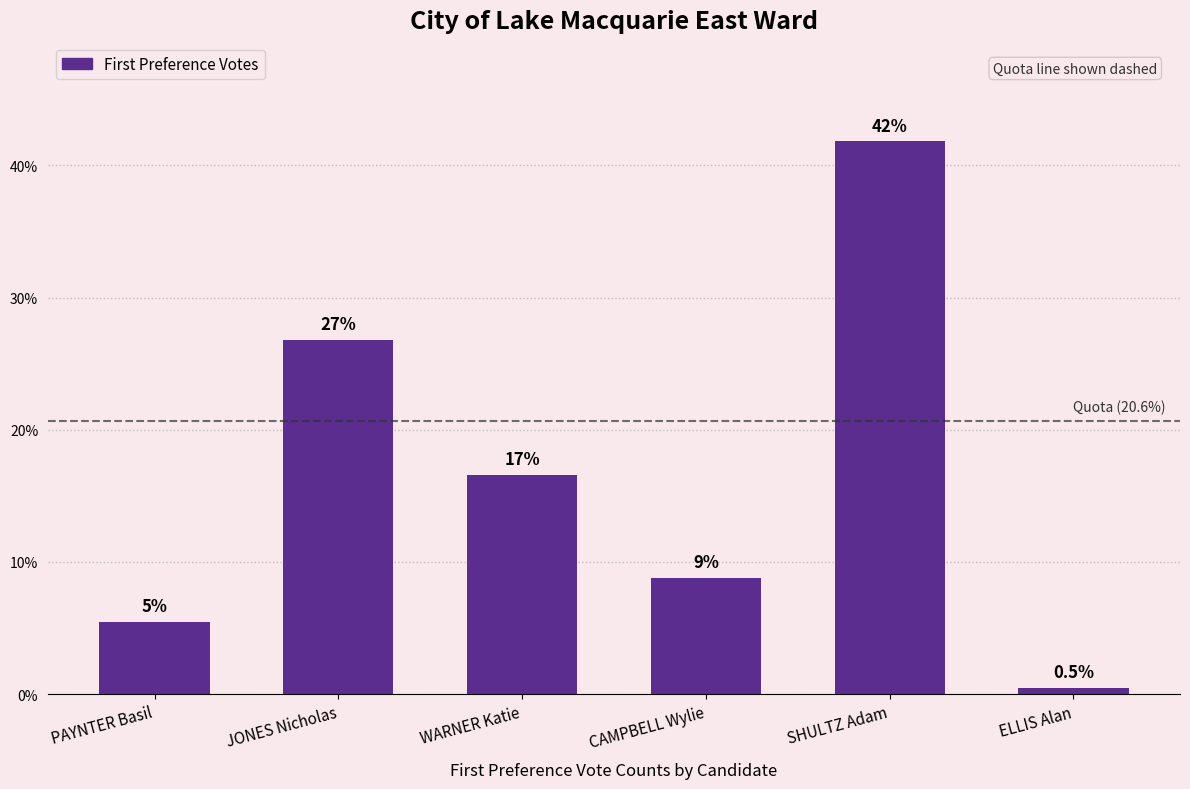

Is it true that the value at WARNER Katie is 16.6?

True